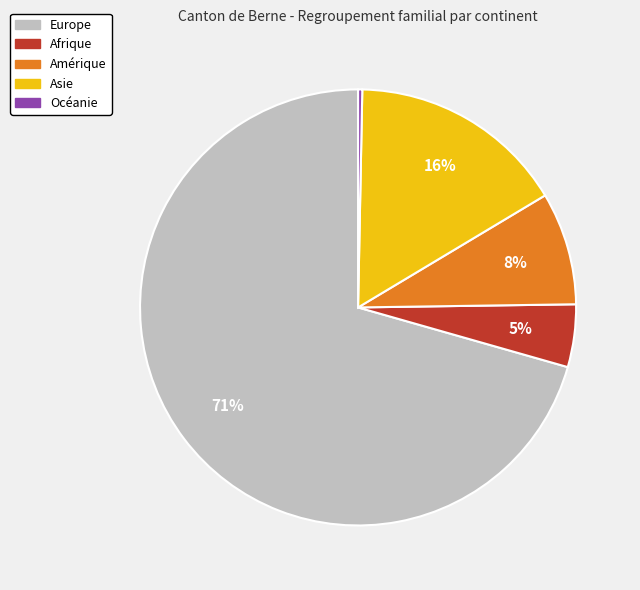

Is the sum of Océanie and Europe greater than half?

Yes